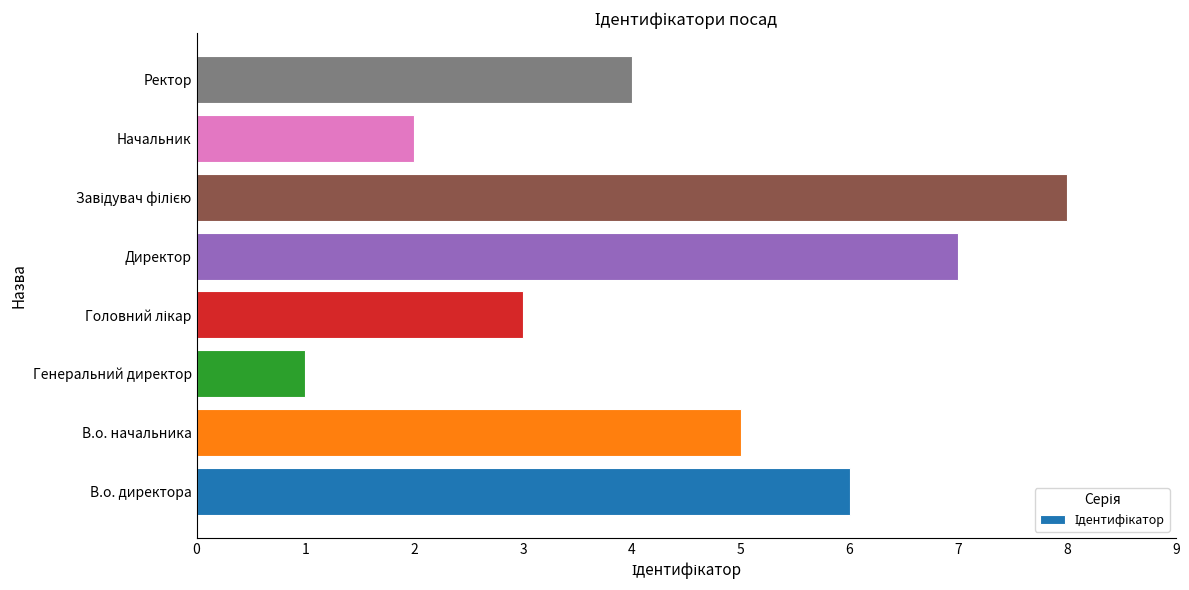

Approximately how many times larger is the value at Ректор compared to В.о. директора?

0.7